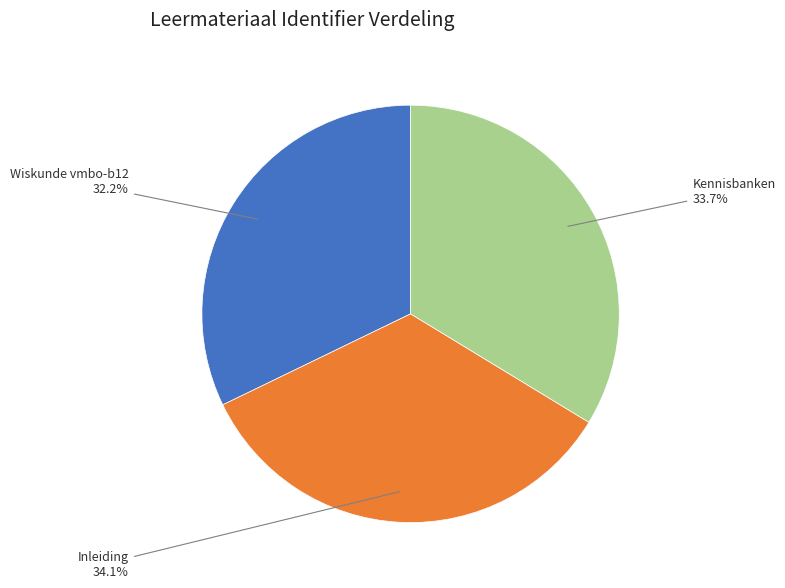

Is it true that Wiskunde vmbo-b12 is 32% of the pie?

True